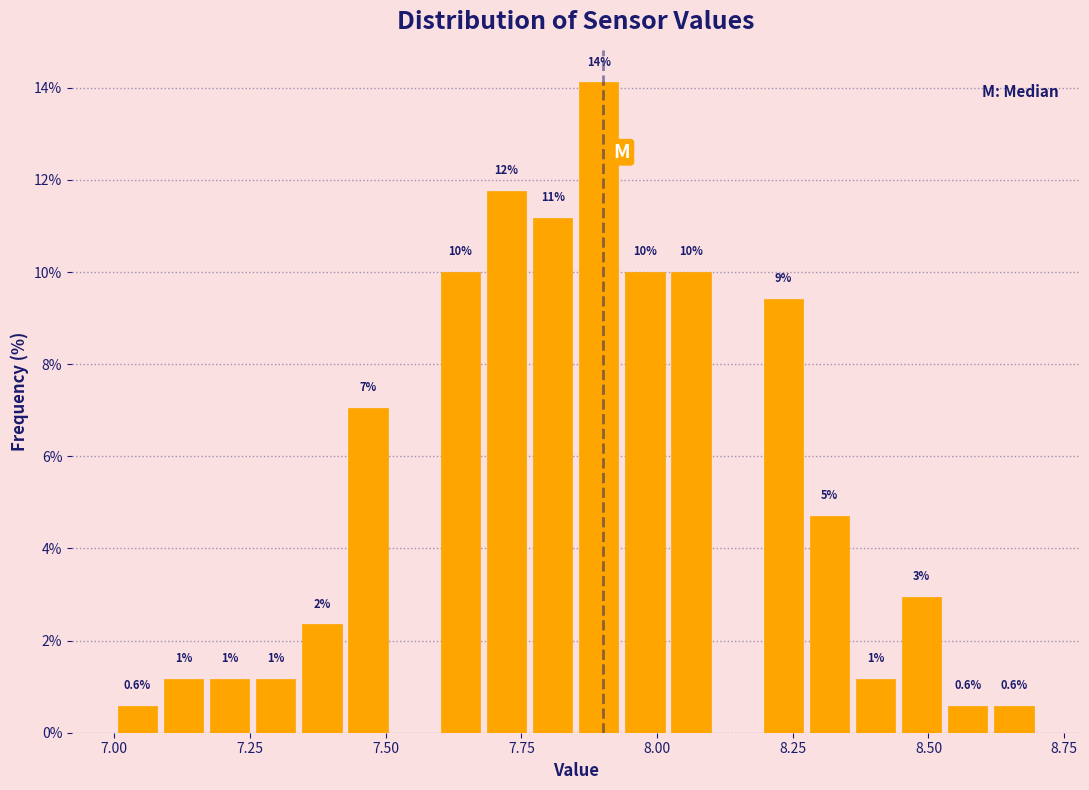

Around what value on the x-axis is the tallest bar? Give the approximate position of its centre, as read against the axis.

7.90